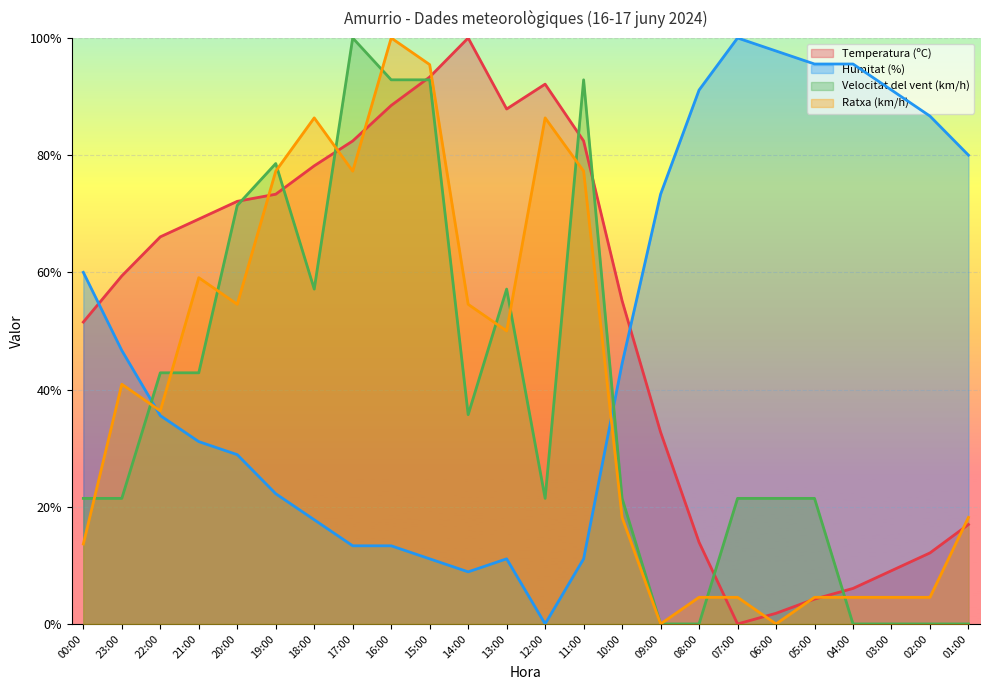

Where is the first local maximum for Humitat (%)?

13:00